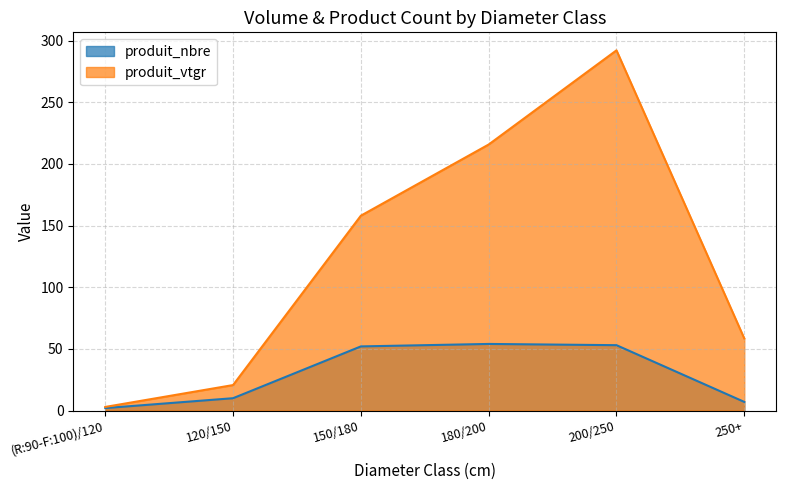

What is the difference between the produit_vtgr values at (R:90-F:100)/120 and 180/200?

212.8